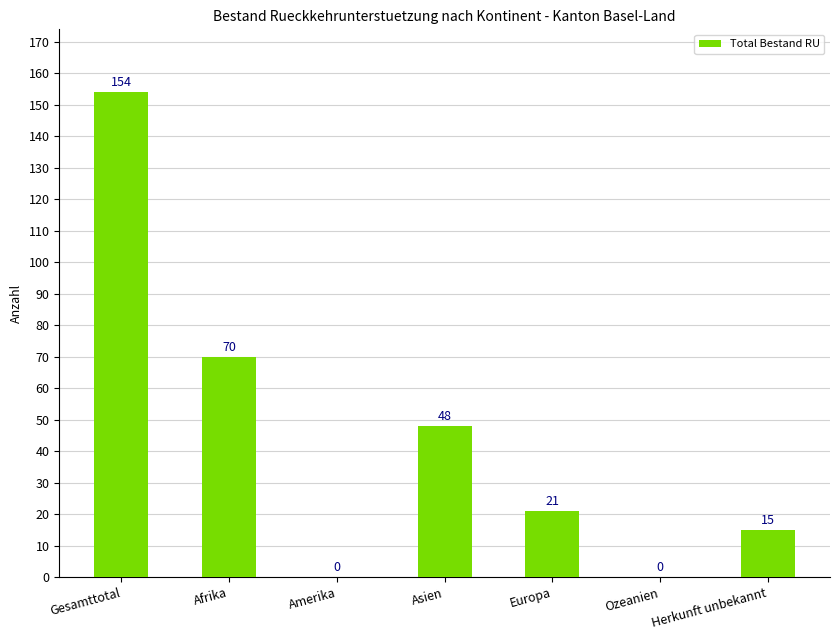

Which category has the highest value across all series?

Gesamttotal